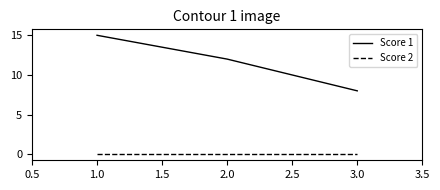

Which series has the widest spread of values?

Score 1